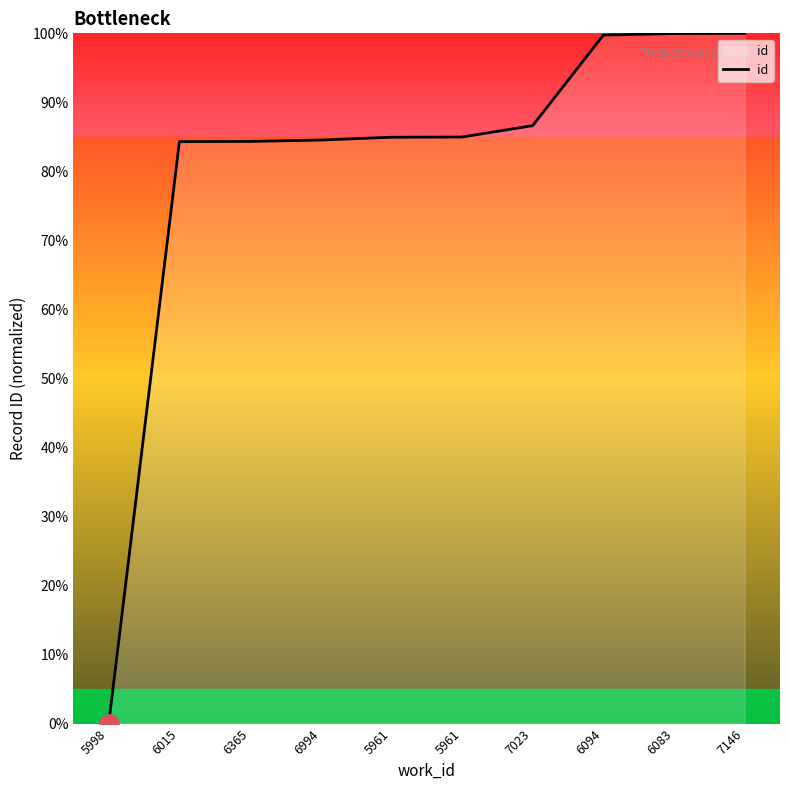

How many lines are shown in the chart?

1